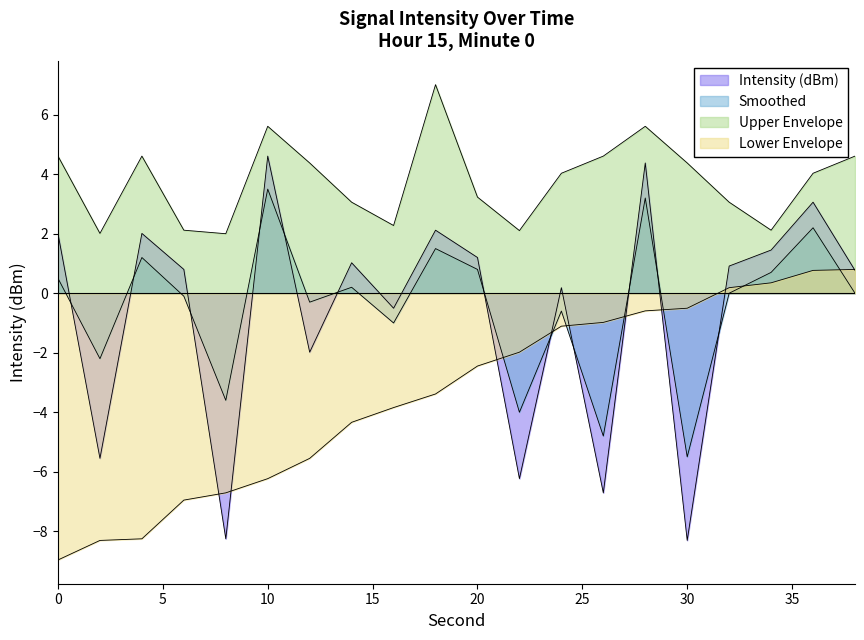

Between 4 and 16, which is larger?

4